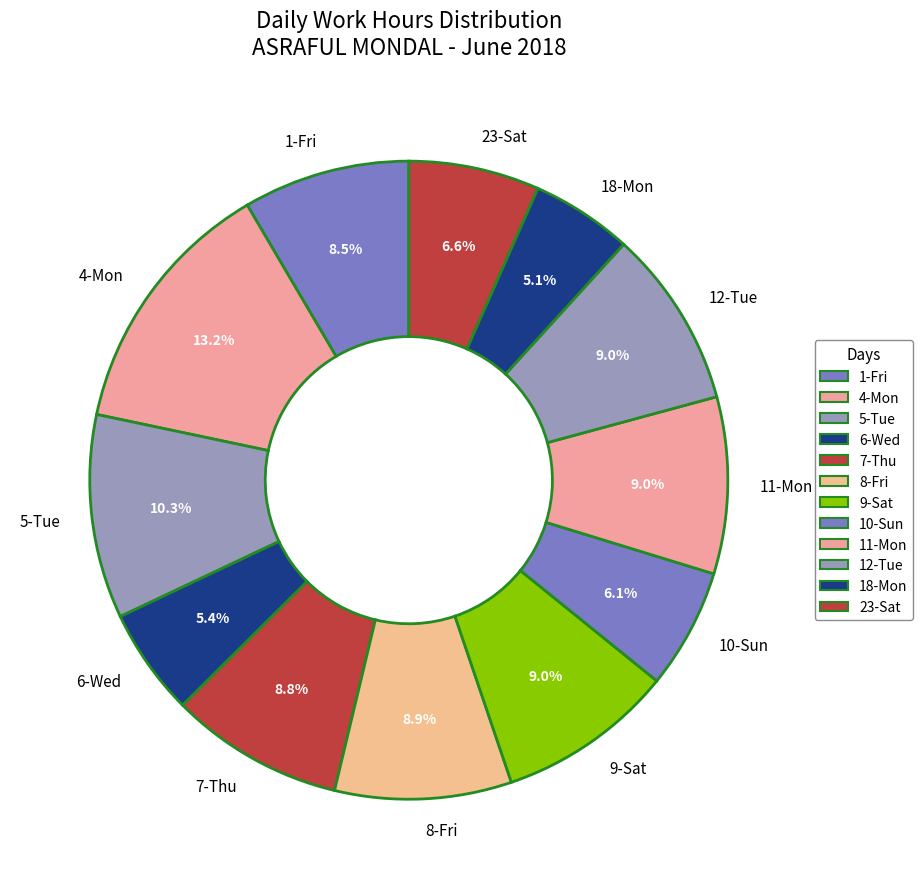

Approximately how many times larger is the value at 9-Sat compared to 1-Fri?

1.1